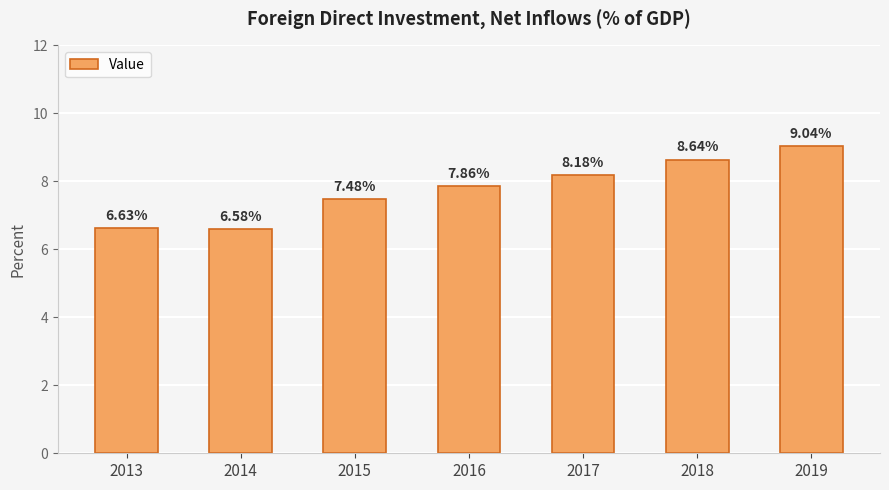

What is the difference between the maximum and second lowest values?

2.4